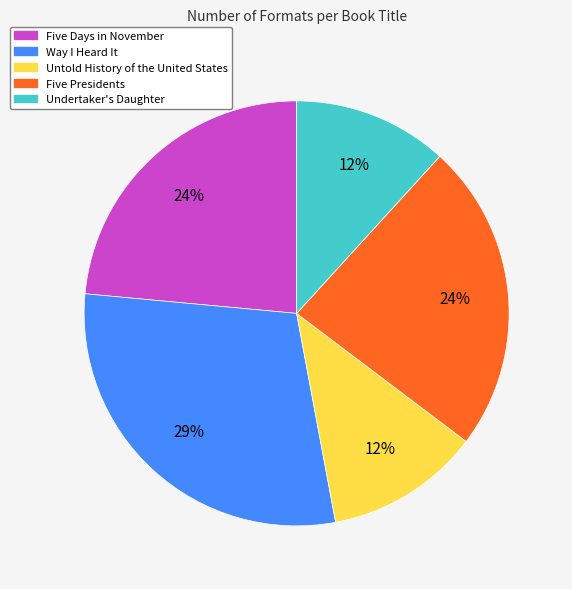

Is it true that Five Presidents is 13% of the pie?

False